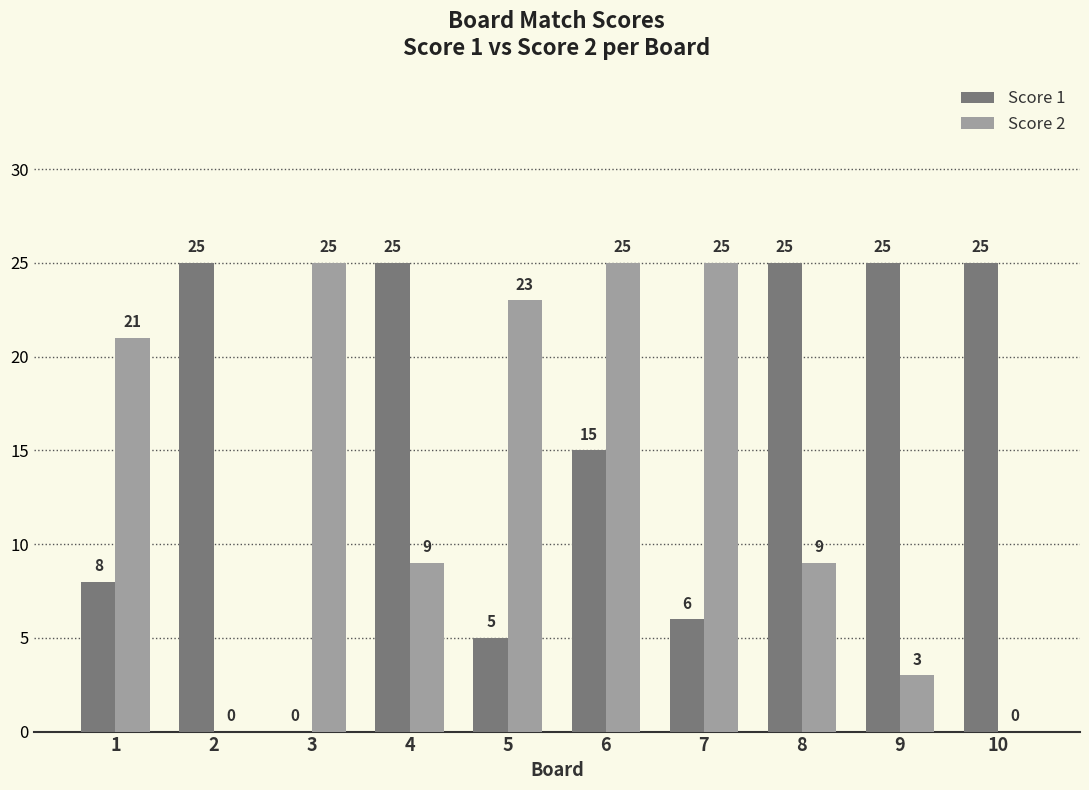

Which series has the largest total across all categories?

Score 1